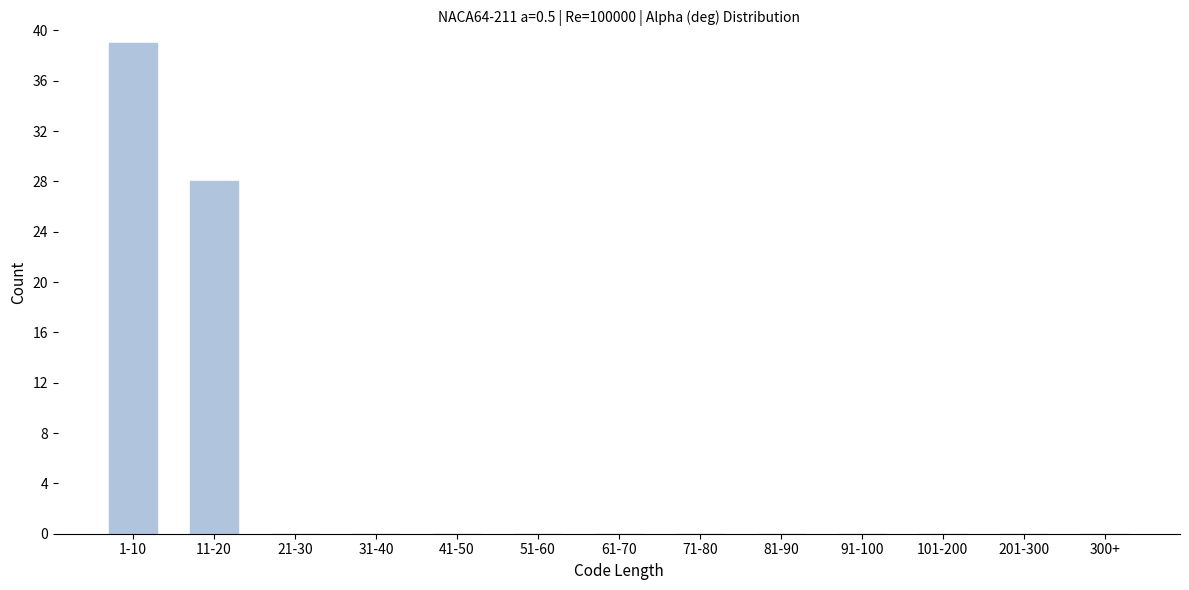

Reading right to left, list all the values displayed in this chart.

300+=0	201-300=0	101-200=0	91-100=0	81-90=0	71-80=0	61-70=0	51-60=0	41-50=0	31-40=0	21-30=0	11-20=28	1-10=39